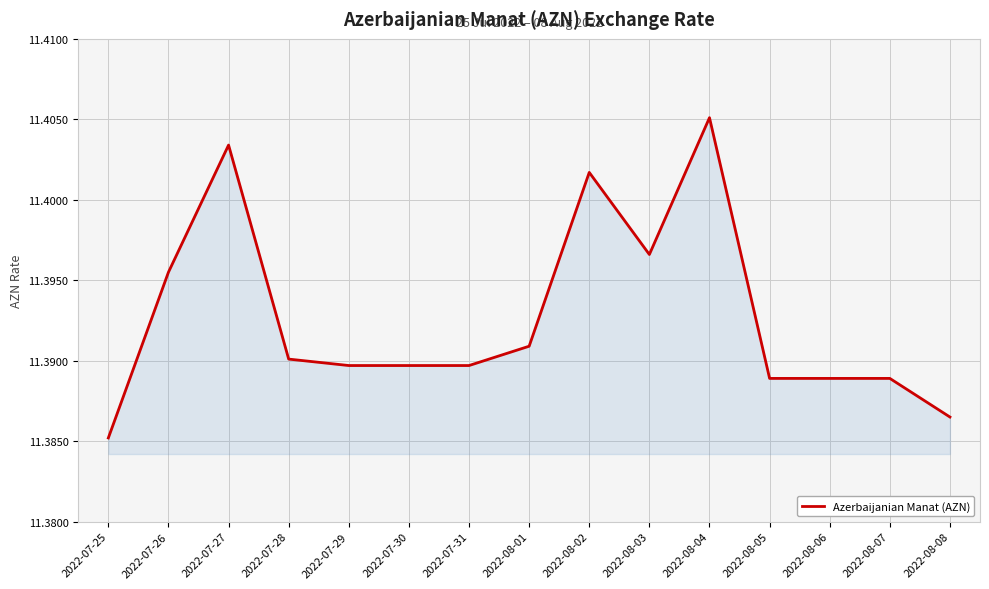

What is the sum of all values?

170.9